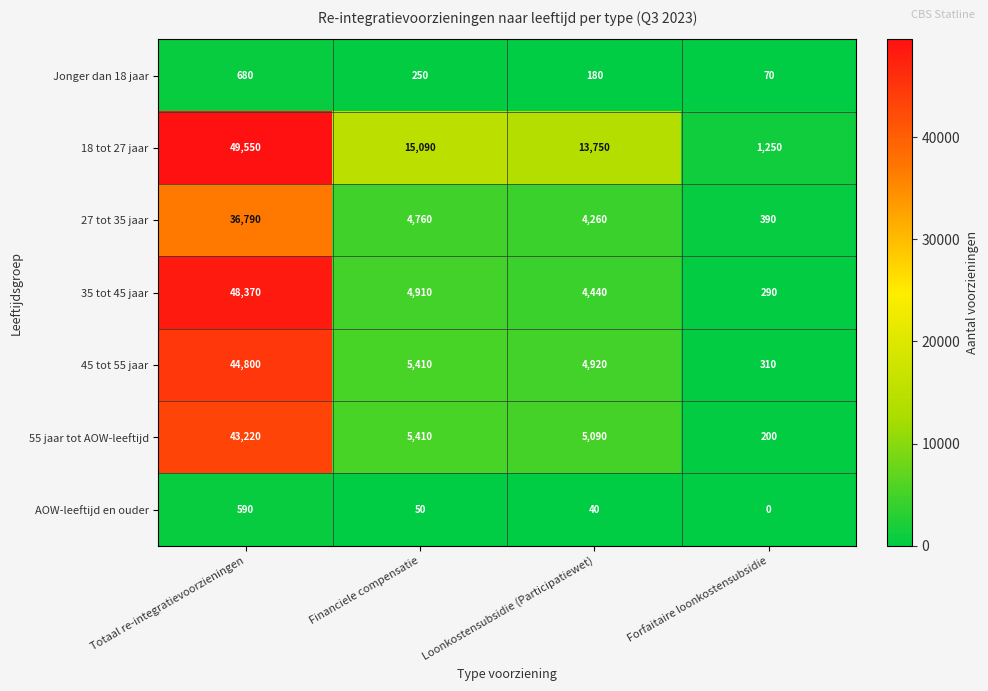

Where does the 55 jaar tot AOW-leeftijd series first go above 5410?

Totaal re-integratievoorzieningen